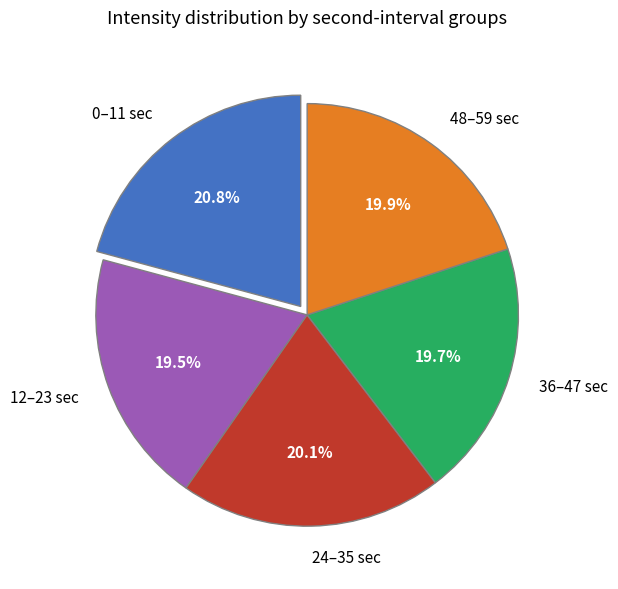

To the nearest percent, what is the difference between the largest and smallest slice percentages?

1%